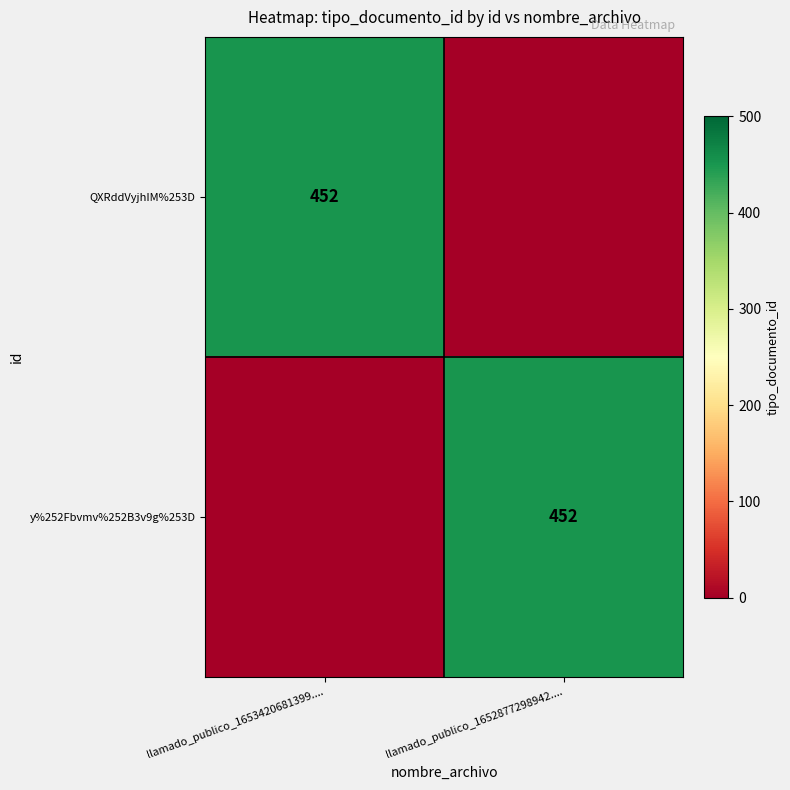

True or false: QXRddVyjhIM%253D has a value of 277 at llamado_publico_1653420681399.....

False